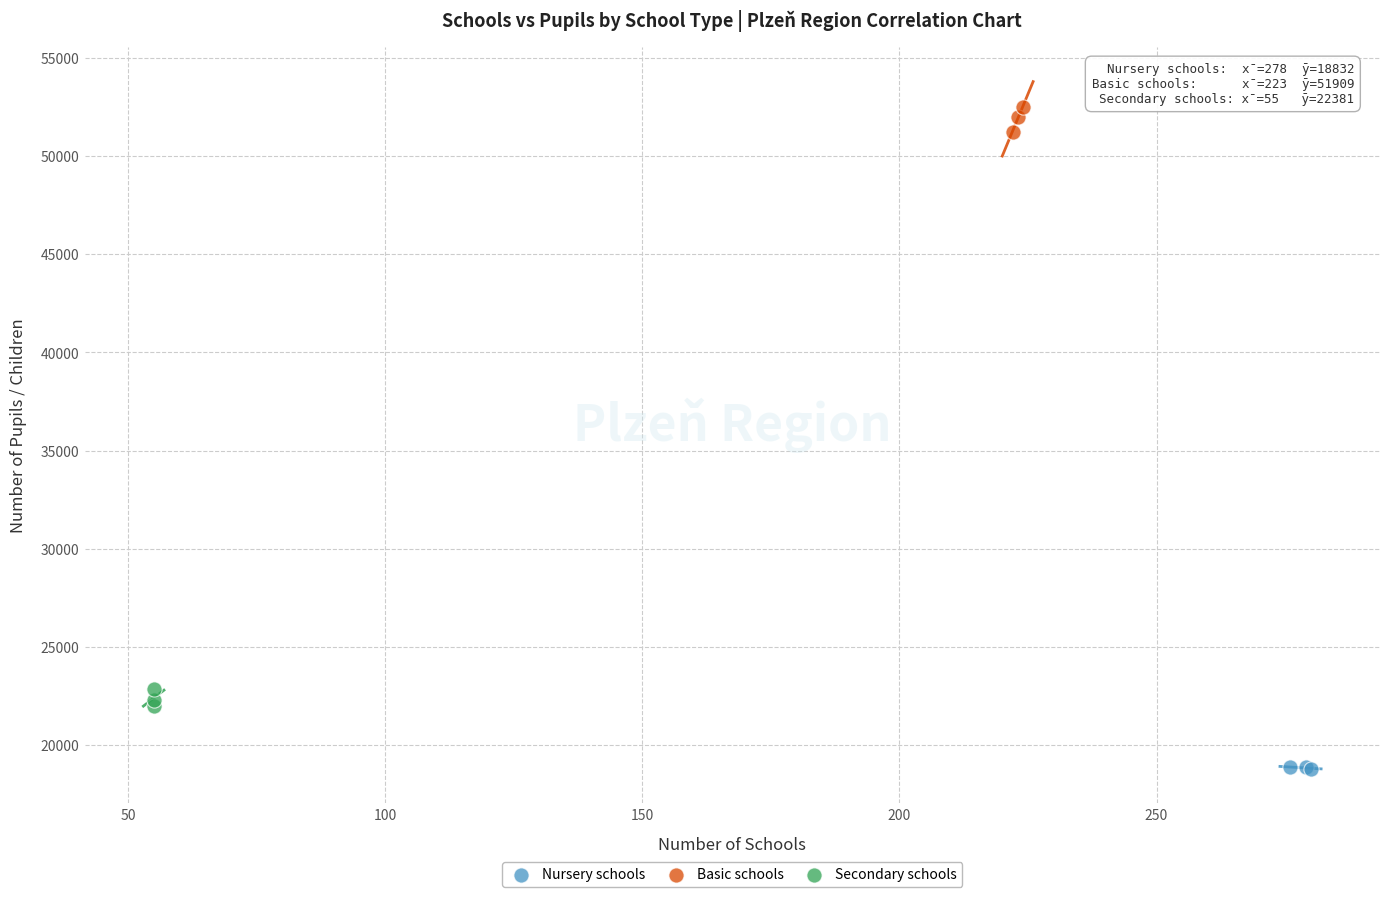

Which series reaches the maximum Y coordinate?

Basic schools